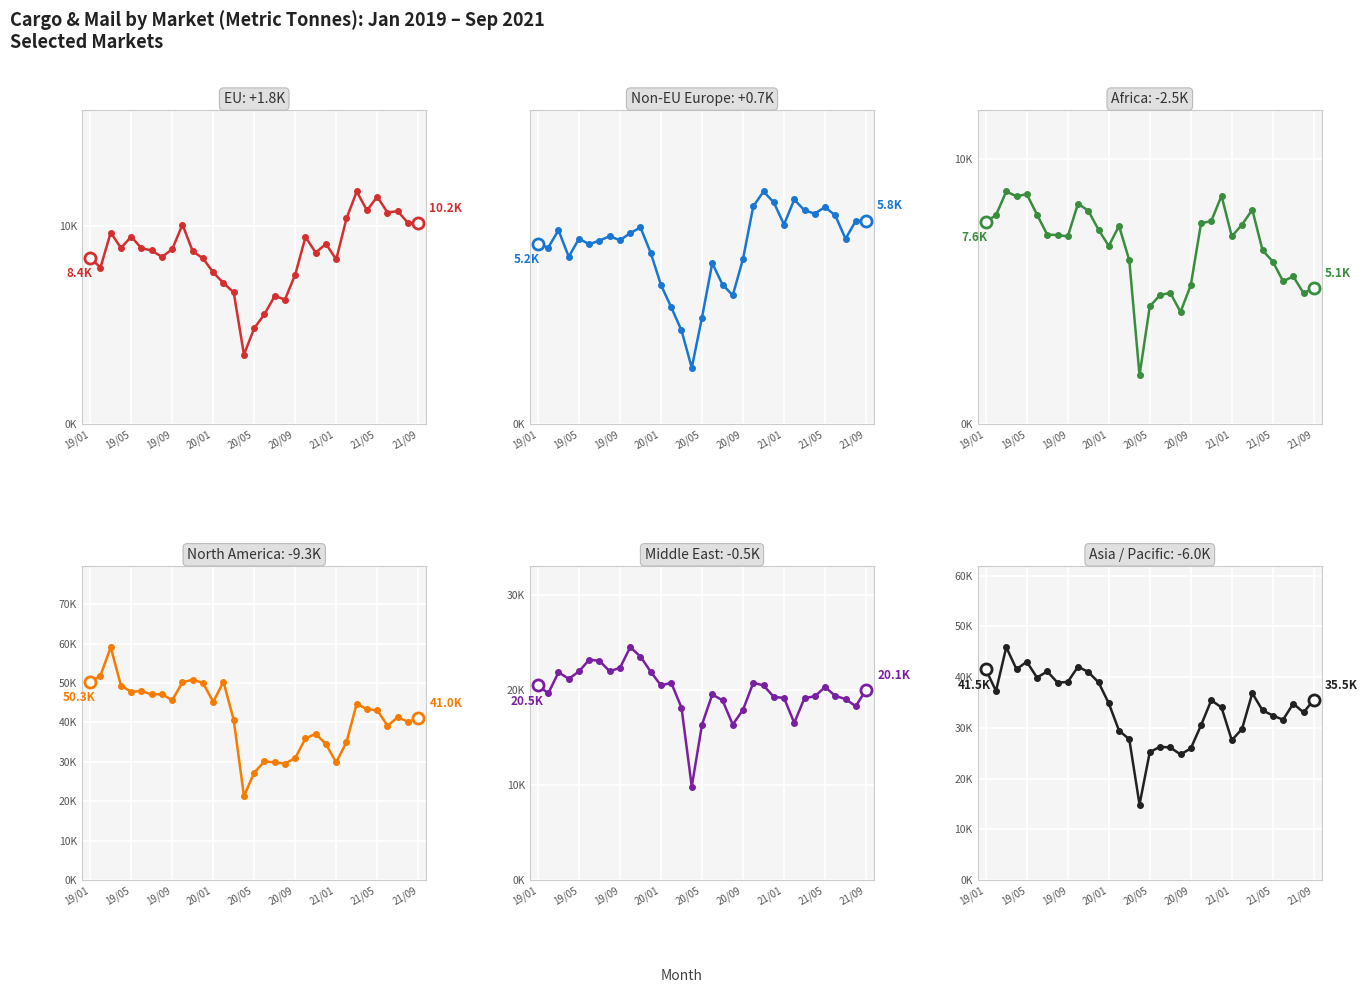

What is the average value of the Asia / Pacific series?

33952.9